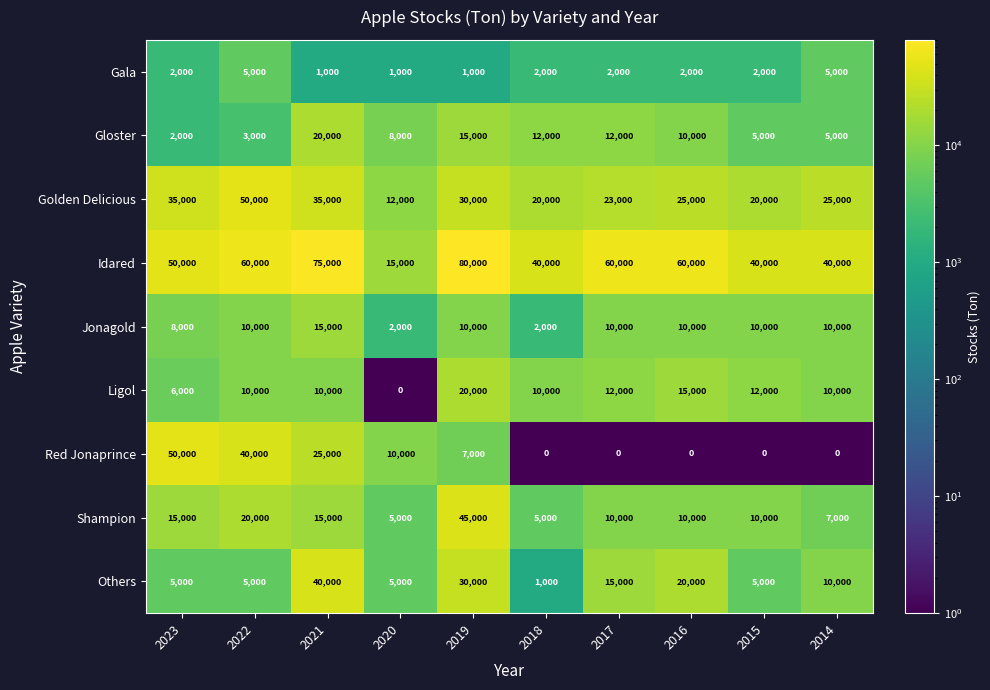

True or false: Golden Delicious has a value of 26090 at 2018.

False